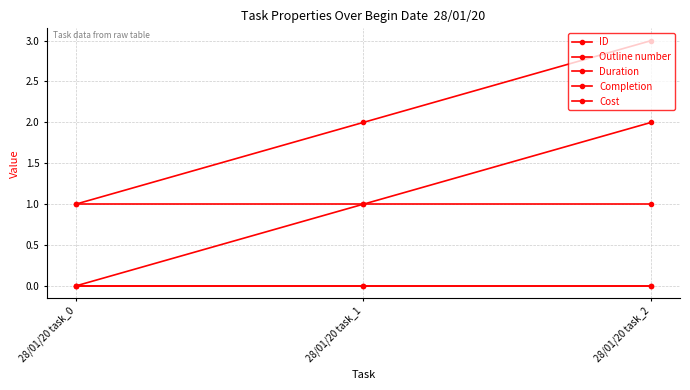

At 28/01/20 task_0, list the series in order from smallest to largest.

ID, Completion, Cost, Outline number, Duration